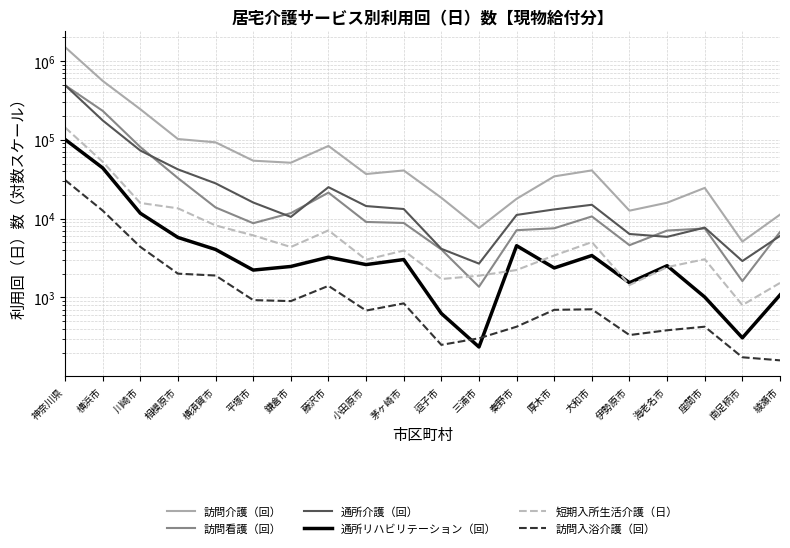

Between 海老名市 and 南足柄市, which series saw the biggest shift?

訪問介護（回）